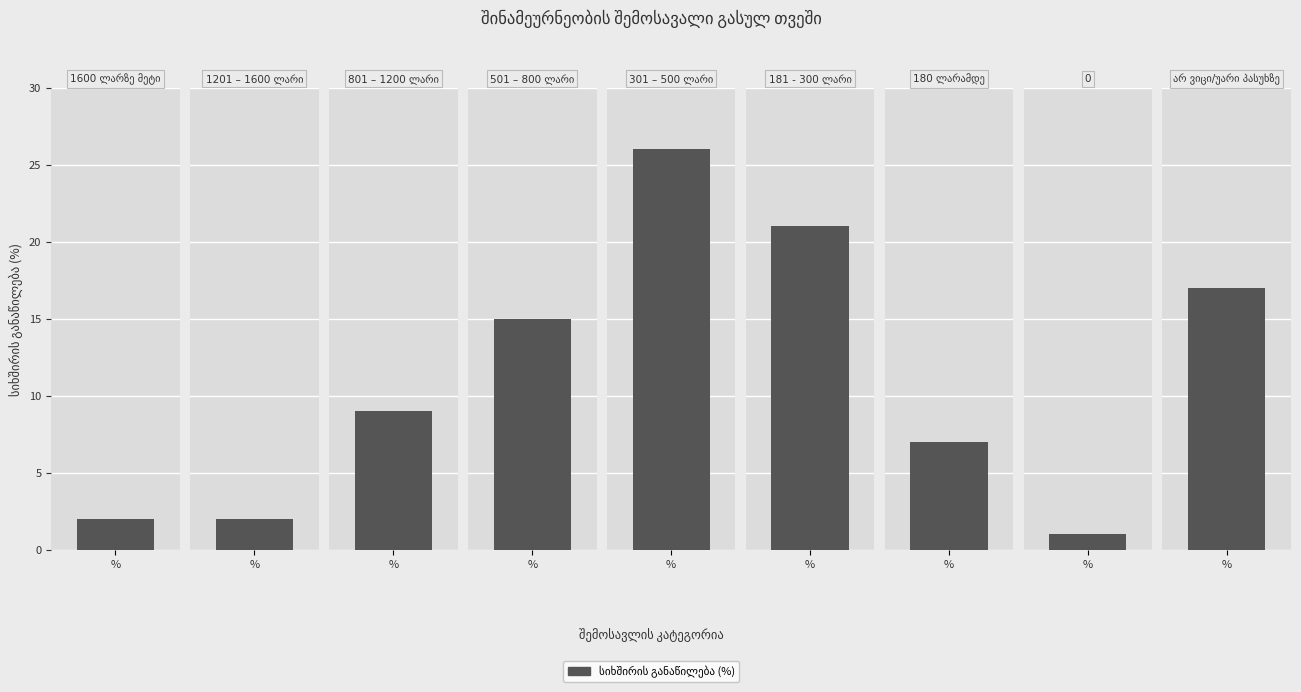

List the labels in order of value, largest first.

301 – 500 ლარი, 181 - 300 ლარი, არ ვიცი/უარი პასუხზე, 501 – 800 ლარი, 801 – 1200 ლარი, 180 ლარამდე, 1600 ლარზე მეტი, 1201 – 1600 ლარი, 0